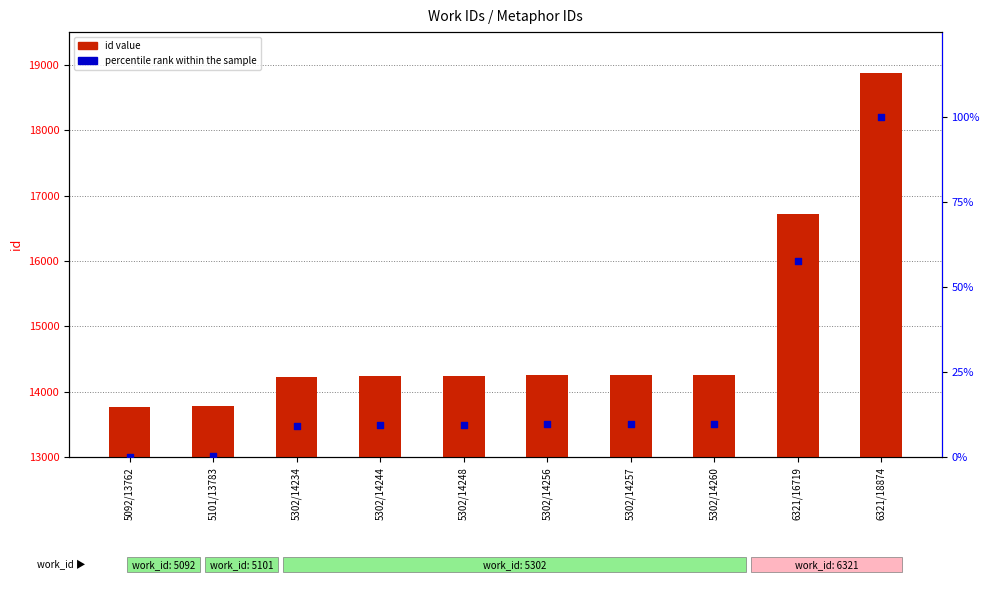

What is the total value across all series at 5101/13783?

13783.4